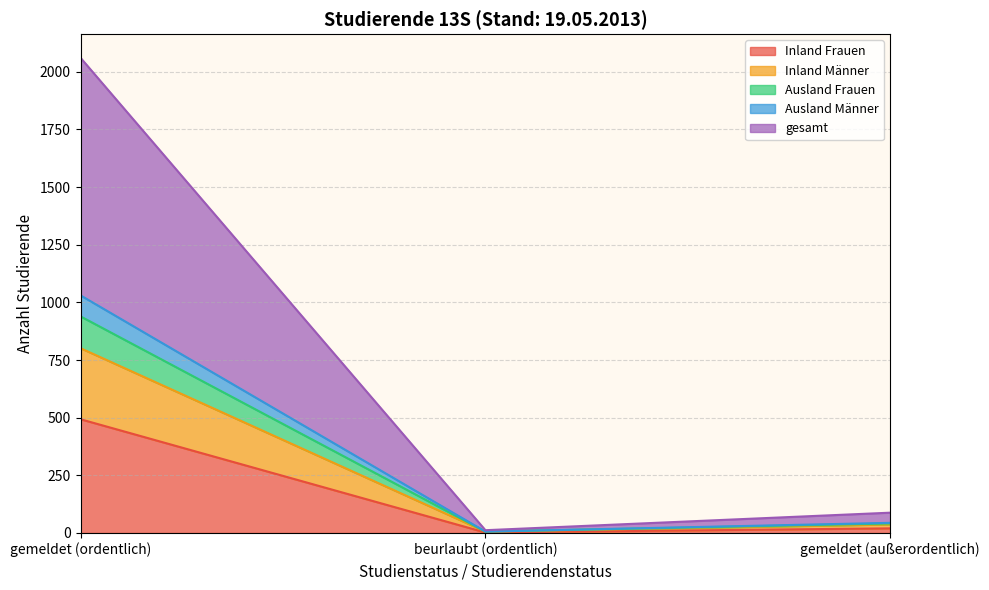

At which category is the sum across all series the highest?

gemeldet (ordentlich)